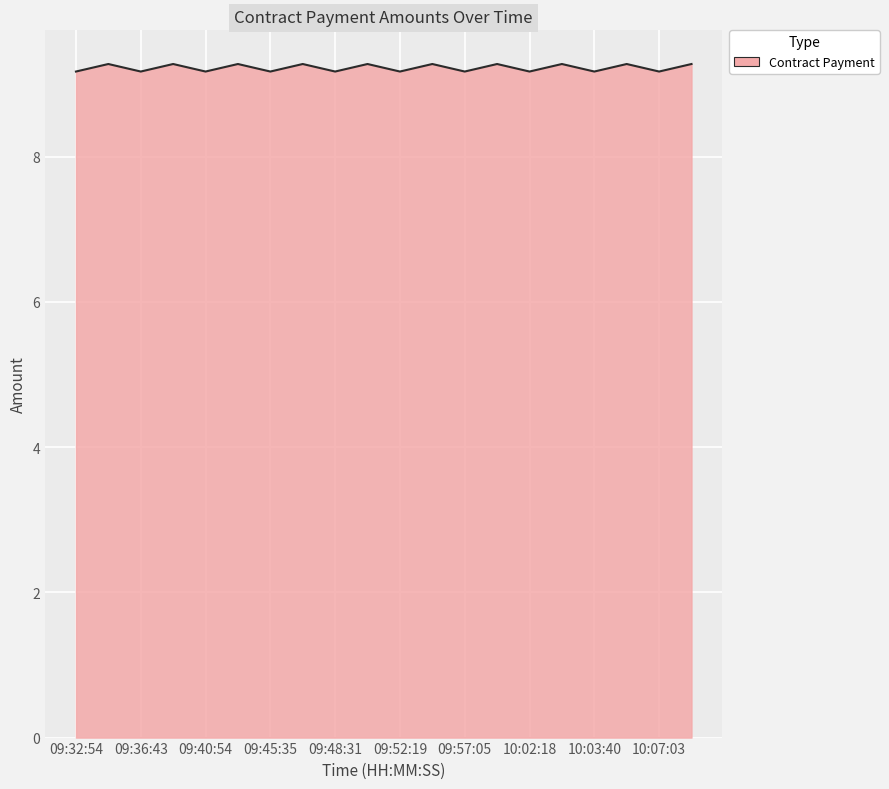

True or false: the data has more than 0 interior local peaks.

True